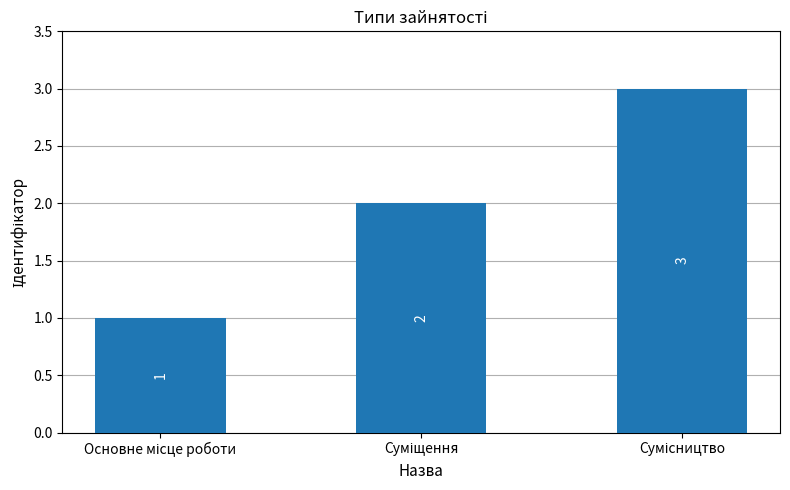

What is the greatest value displayed?

3